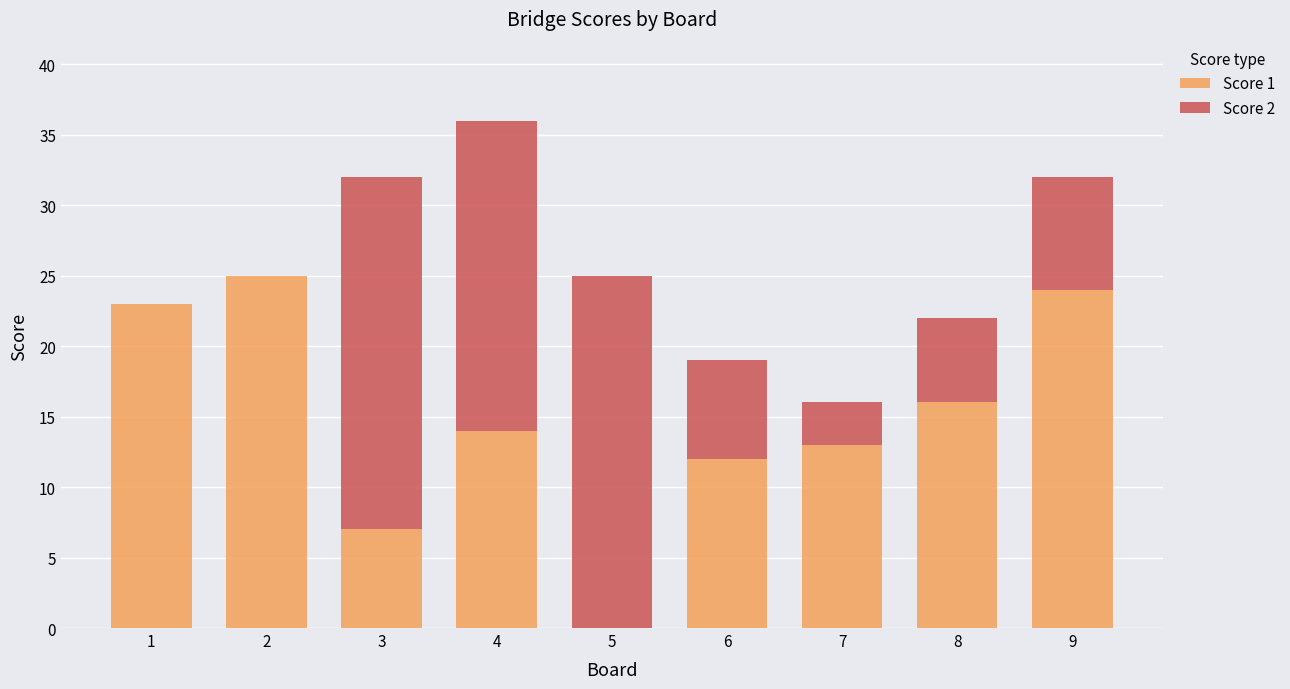

Are the bars horizontal?

No